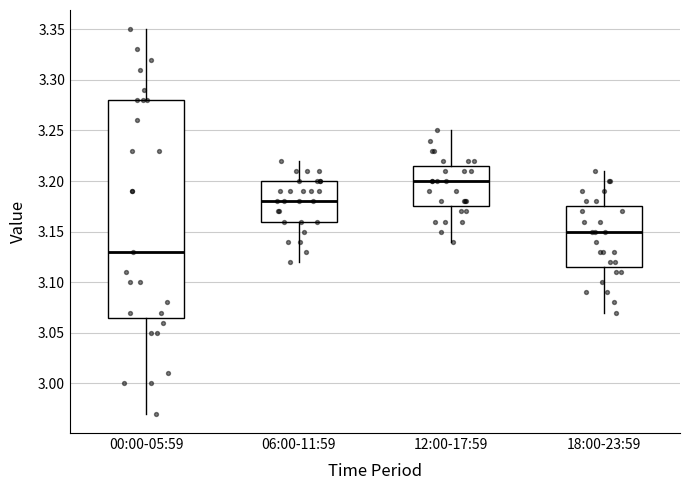

Which box is the tallest, from its lower edge to its upper edge?

00:00-05:59